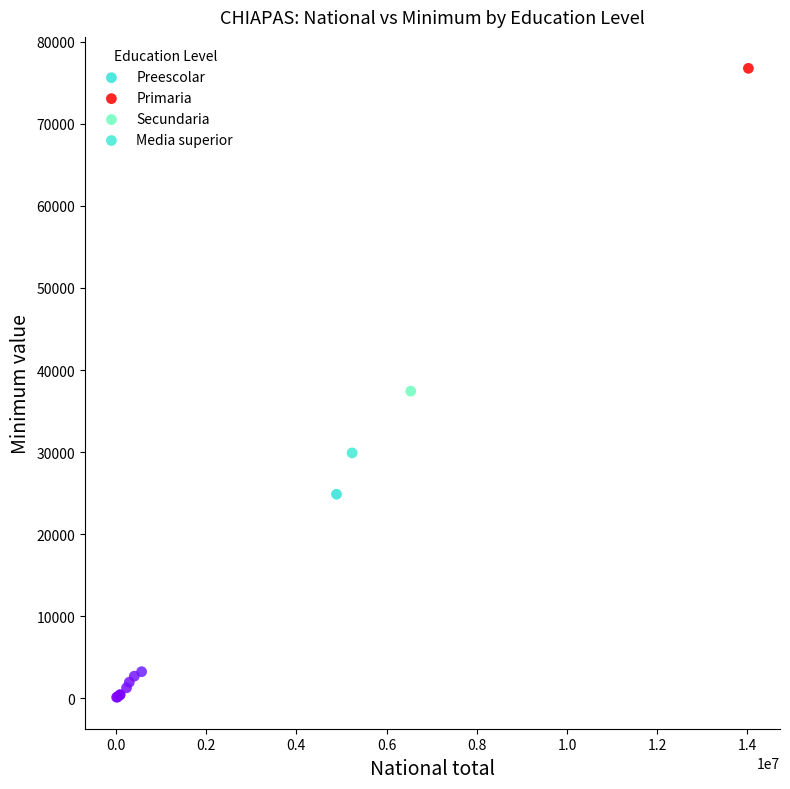

Which series has the largest Y range (max minus min)?

Primaria